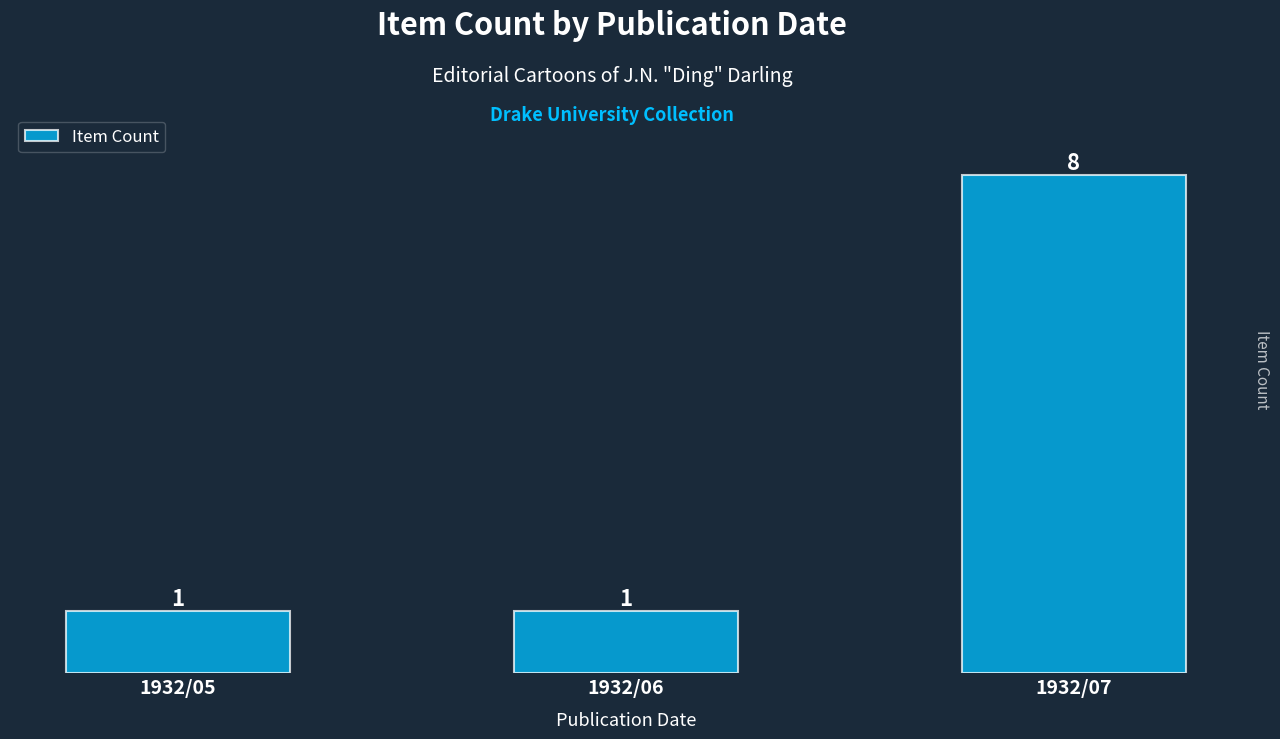

Reading right to left, list all the values displayed in this chart.

1932/07=8	1932/06=1	1932/05=1